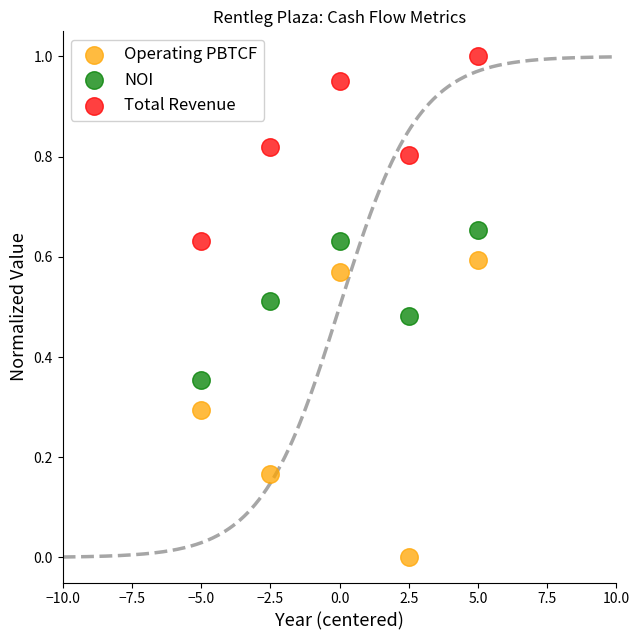

Which series has the largest Y range (max minus min)?

Operating PBTCF